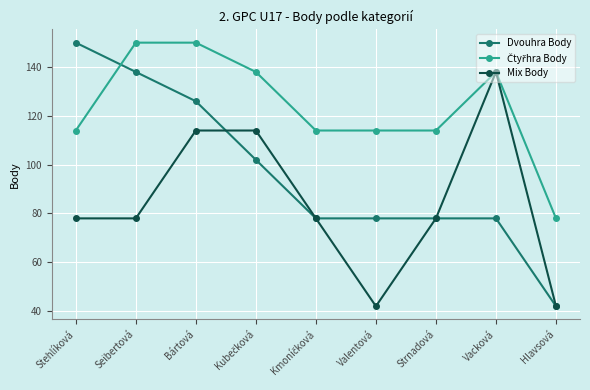

The Mix Body series shows 42 at Valentová. True or false?

True